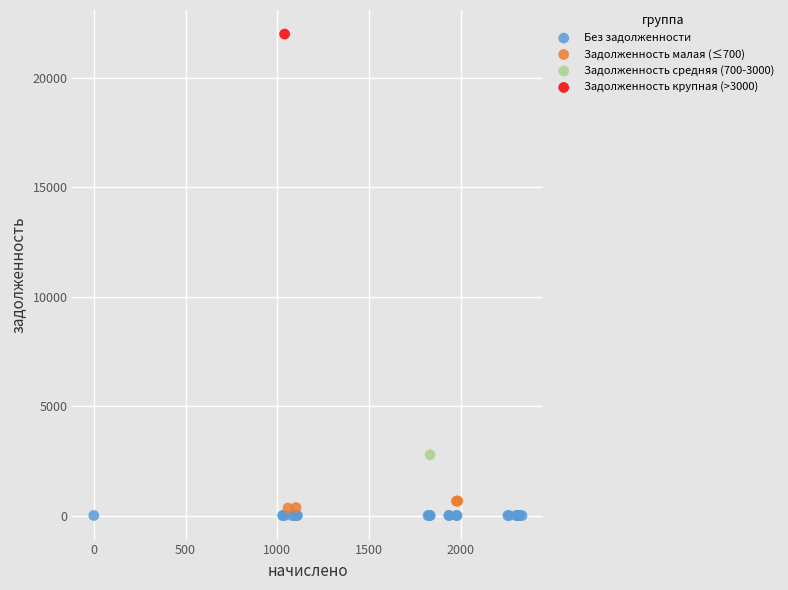

Which series contains the highest Y value?

Задолженность крупная (>3000)